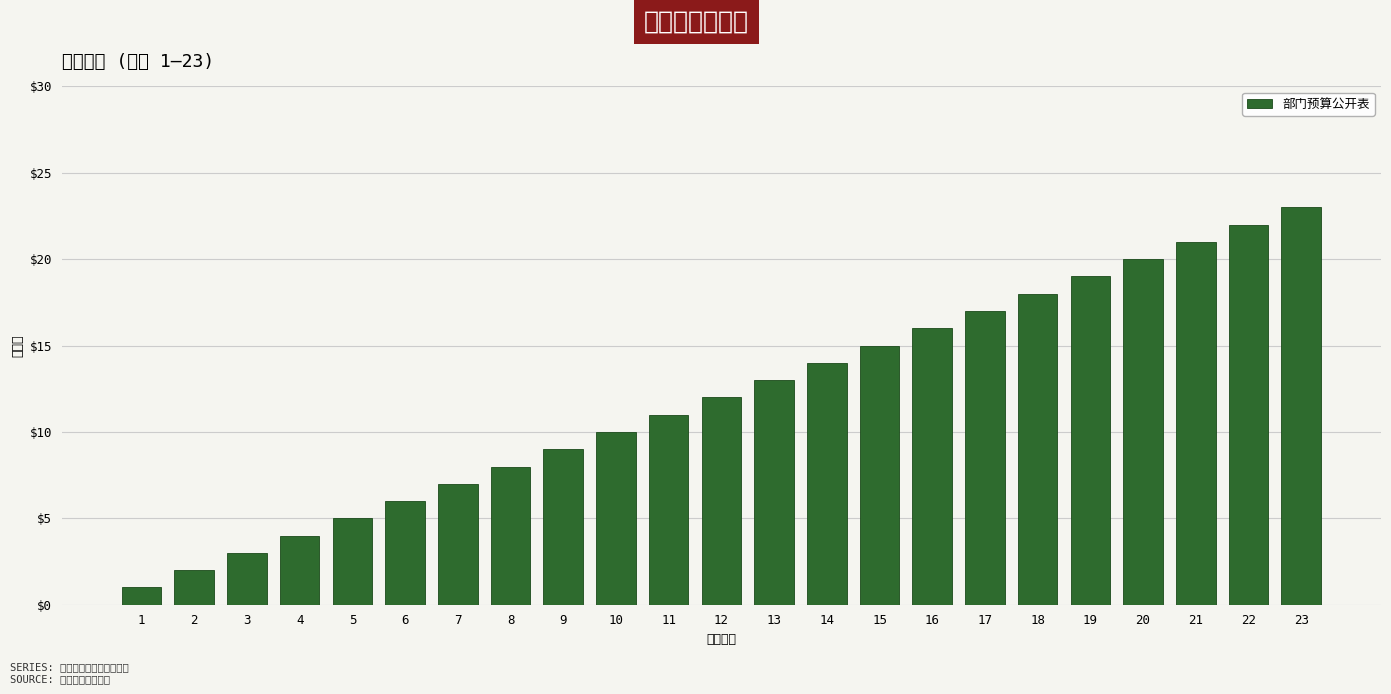

Approximately how many times larger is the value at 18 compared to 20?

0.9